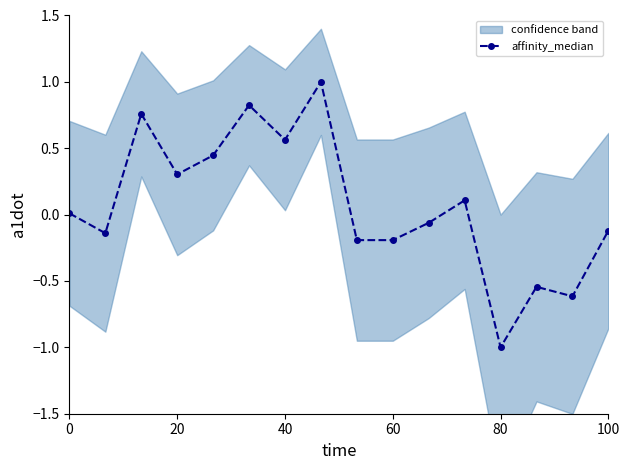

Reading left to right, extract all data points from this chart.

0.0	-0.1	0.8	0.3	0.4	0.8	0.6	1.0	-0.2	-0.2	-0.1	0.1	-1.0	-0.5	-0.6	-0.1